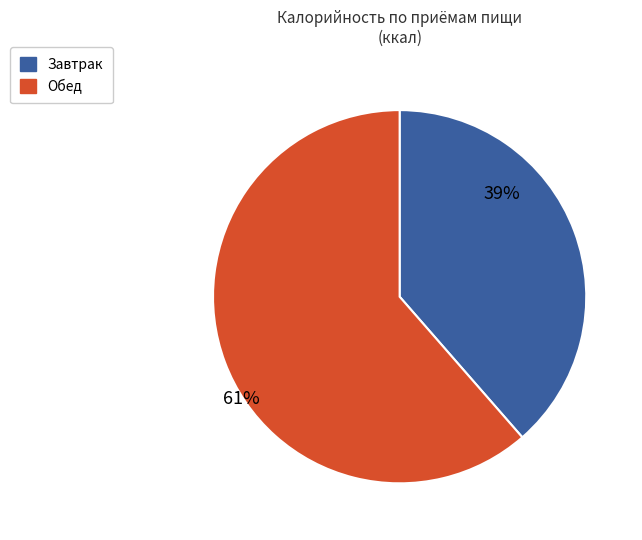

What is the ratio of the value at Обед to the value at Завтрак?

1.6